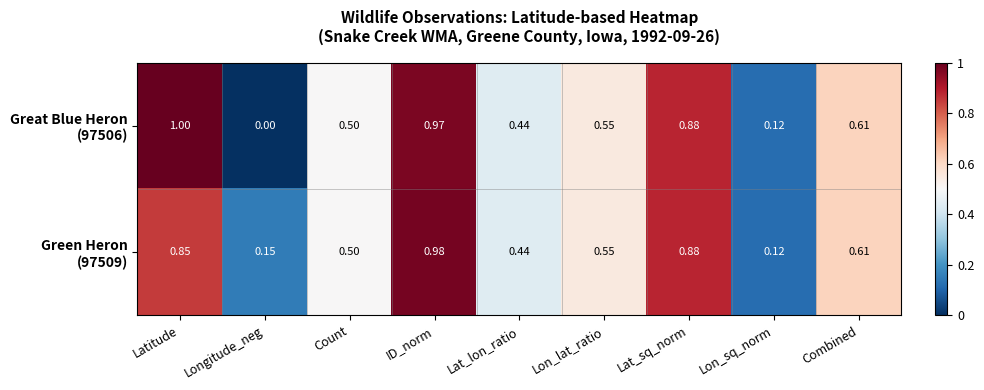

At which category is the sum across all series the highest?

ID_norm